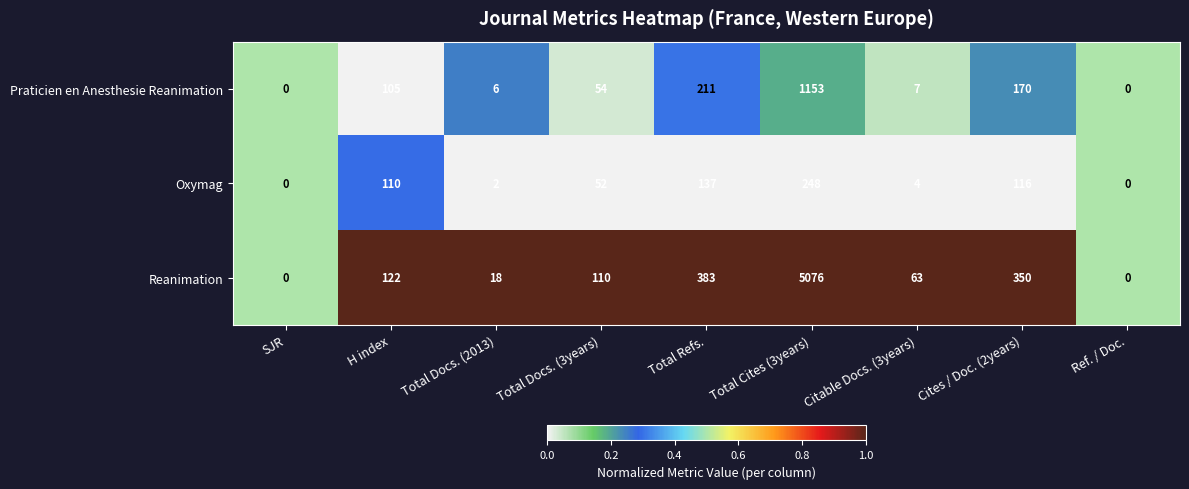

At which category is the sum across all series the highest?

Total Cites (3years)